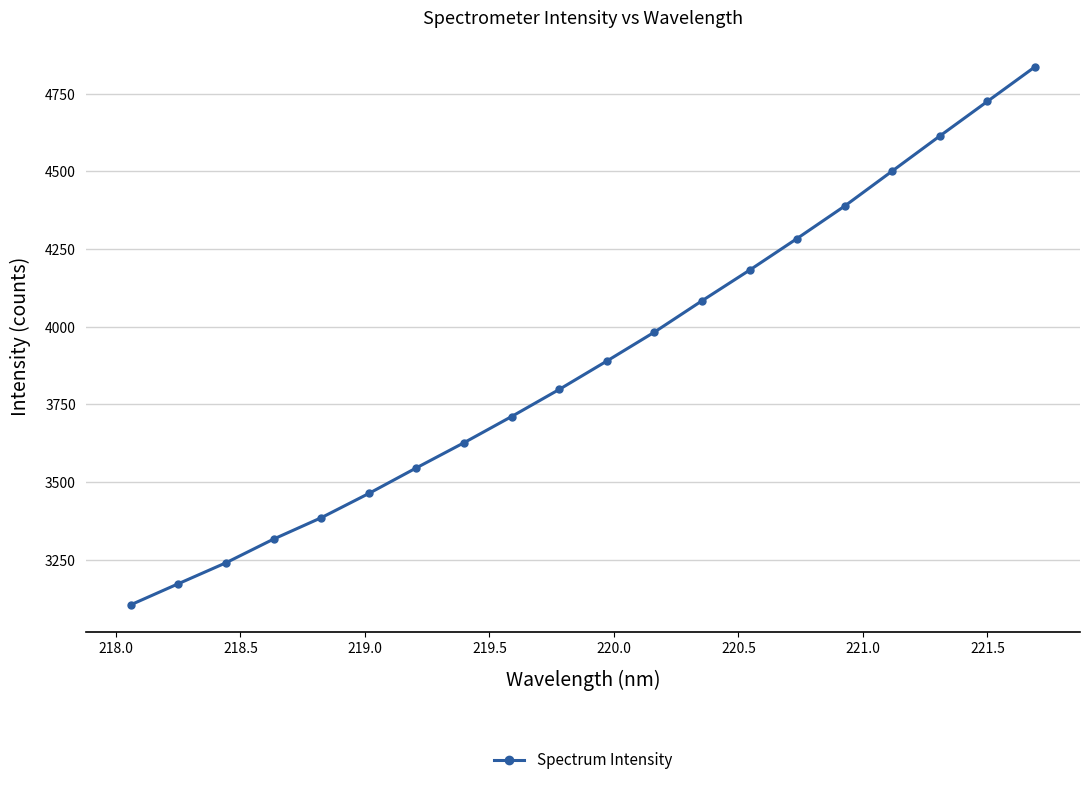

What is the average value?

3892.1